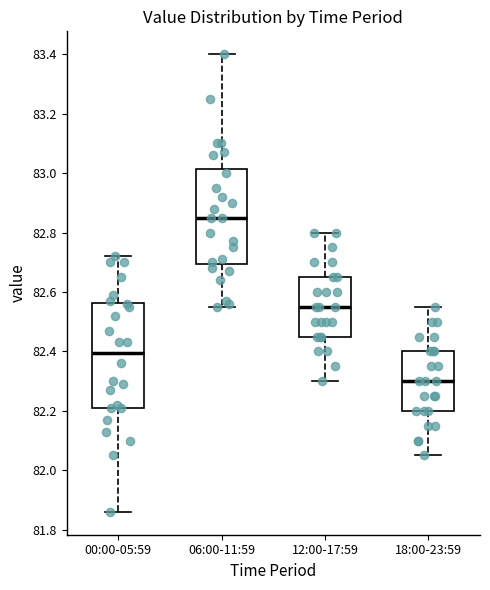

Reading left to right, read every box against the y-axis: the position of its median line, the range the box covers, and the ends of its whiskers. The values are not printed on the chart, so give them approximately, as read against the axis.

00:00-05:59: median 82.40, box 82.22 to 82.56, whiskers 81.86 to 82.72
06:00-11:59: median 82.86, box 82.70 to 83.02, whiskers 82.56 to 83.40
12:00-17:59: median 82.56, box 82.46 to 82.66, whiskers 82.30 to 82.80
18:00-23:59: median 82.30, box 82.20 to 82.40, whiskers 82.06 to 82.56